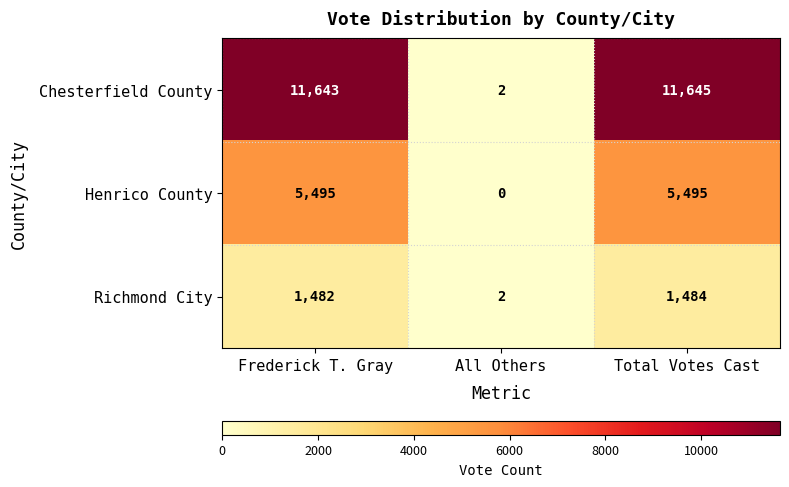

How many series are shown in this chart?

3